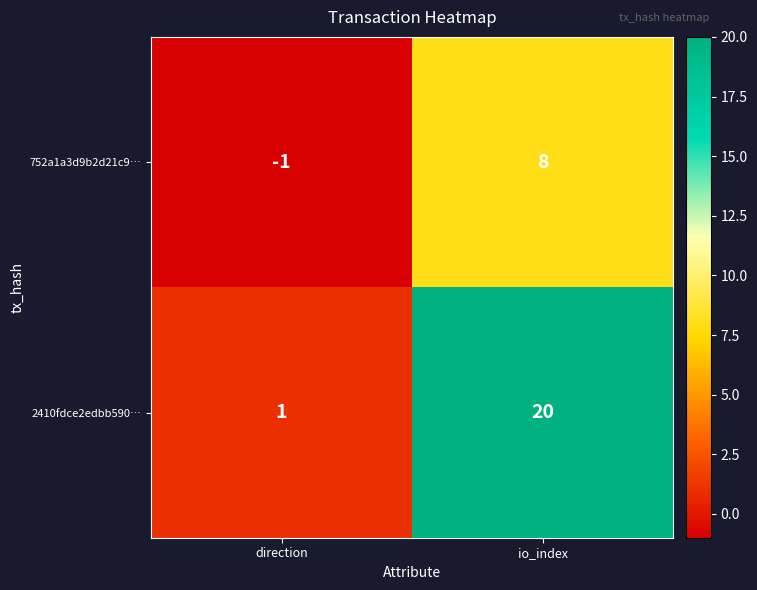

Which series has the widest spread of values?

2410fdce2edbb590…